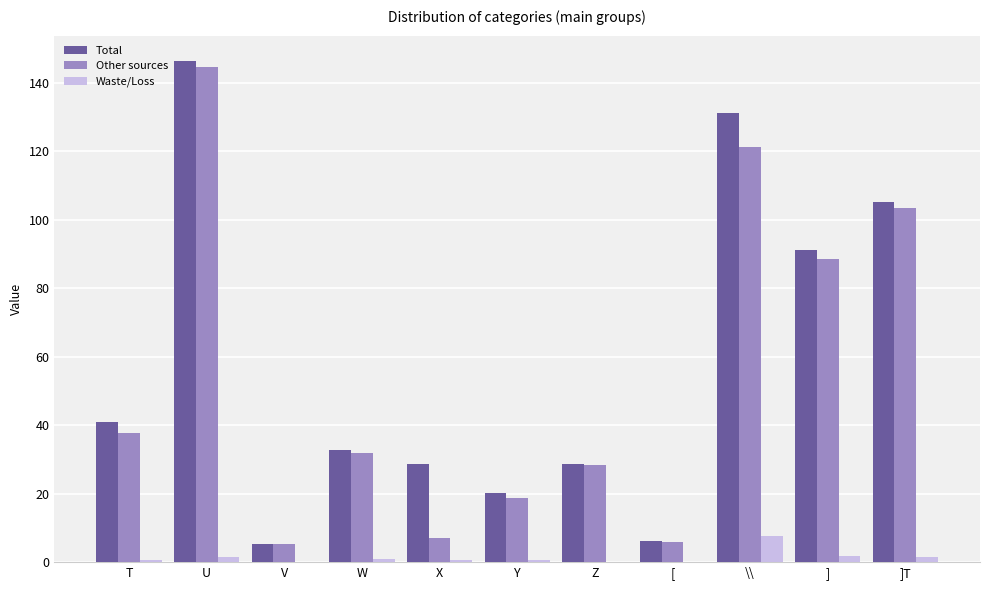

What is the sum of all Waste/Loss values?

15.6